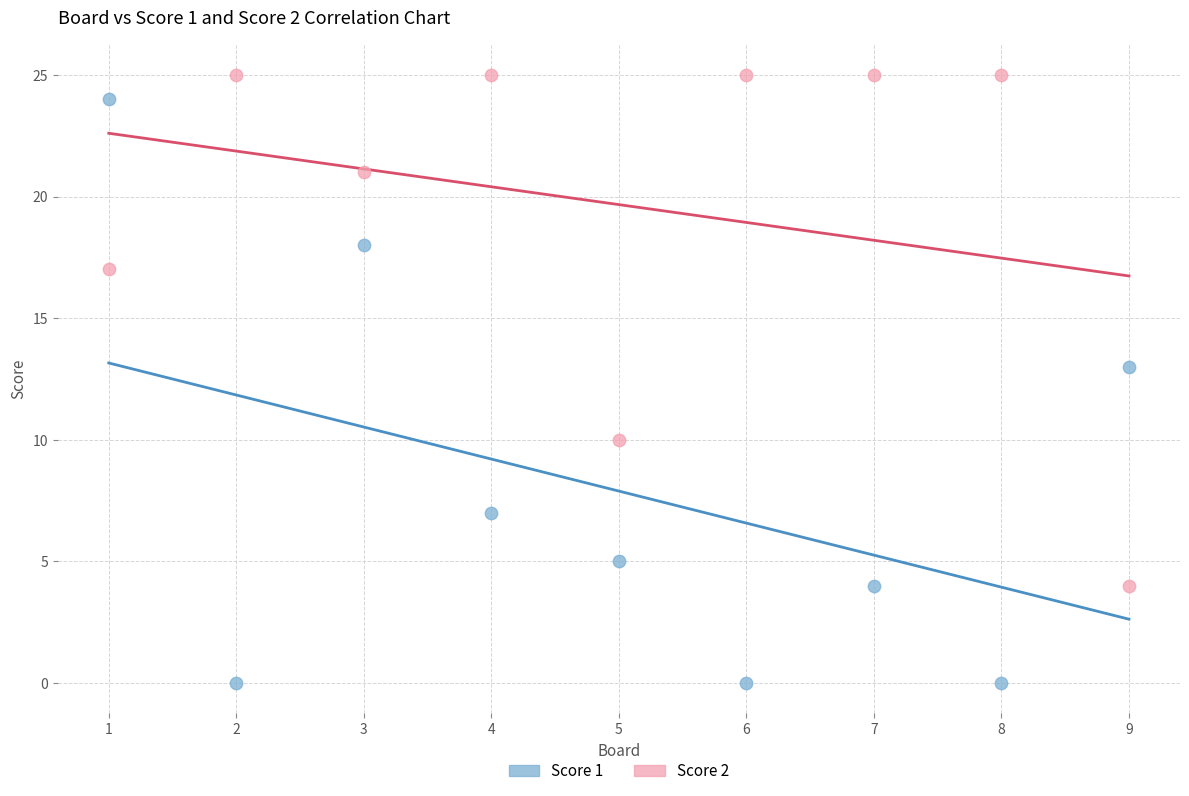

Which series contains the lowest Y value?

Score 1